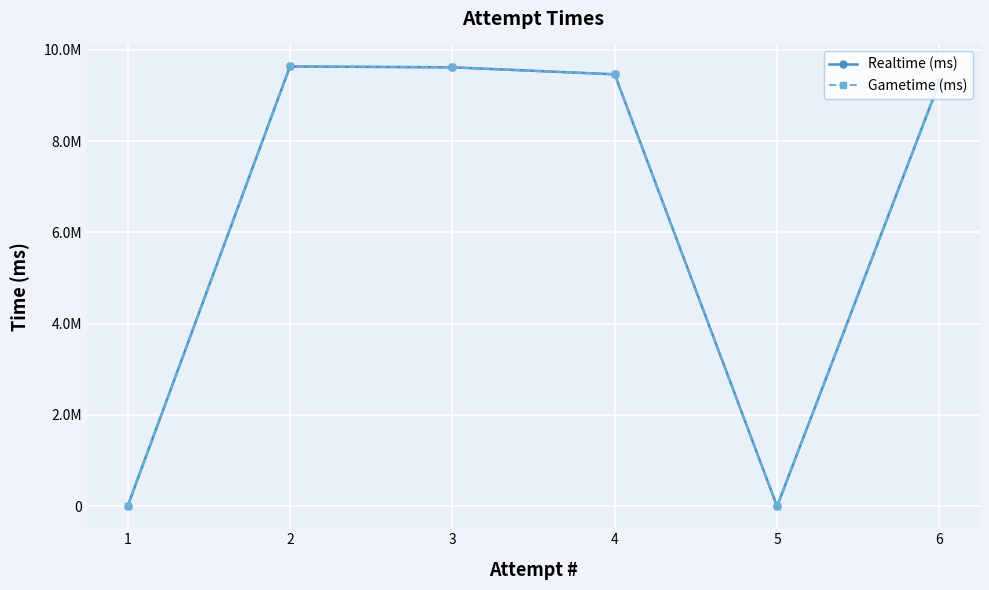

Reading left to right, list all the values displayed in this chart.

Realtime (ms): 9296074	0	9465106	9618216	9637267	0
Gametime (ms): 9296074	0	9465106	9618216	9637267	0